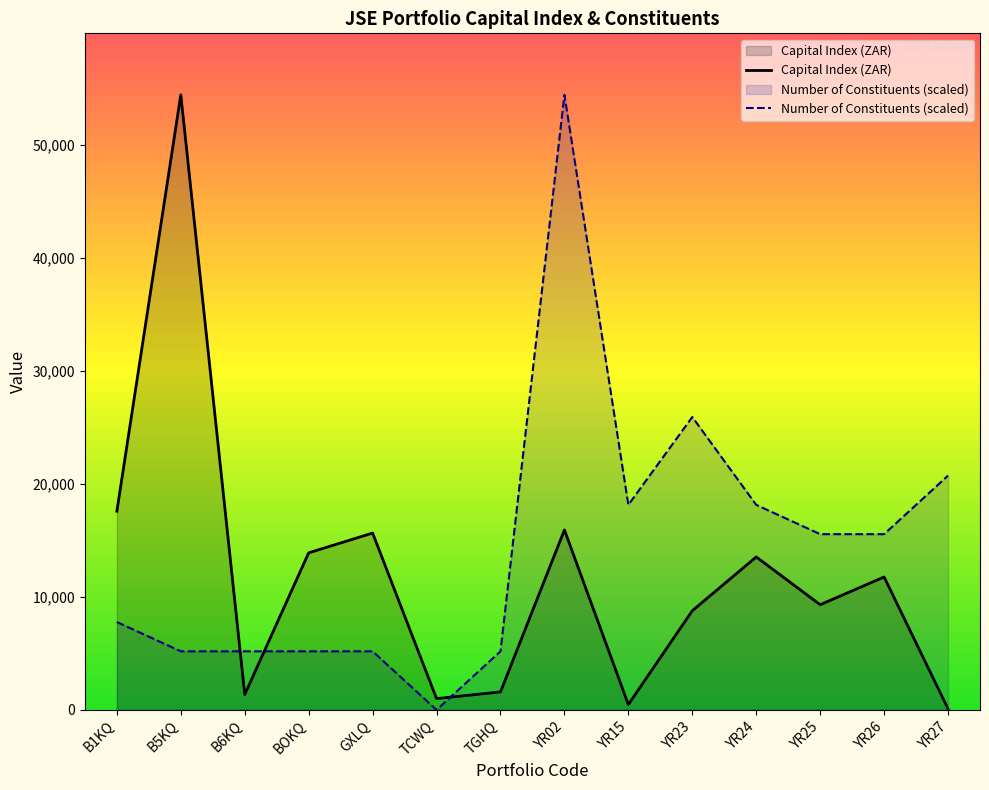

Which has a higher value, TGHQ or YR02?

YR02